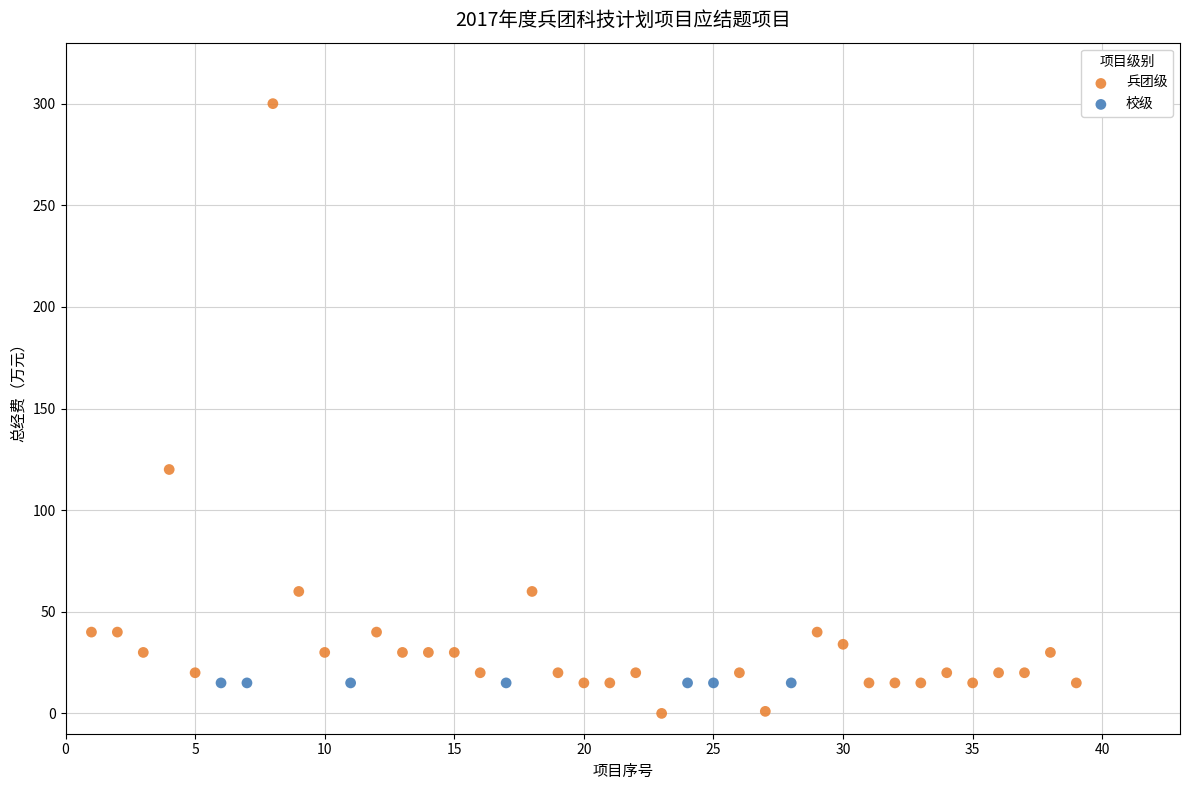

Which series contains the highest Y value?

兵团级